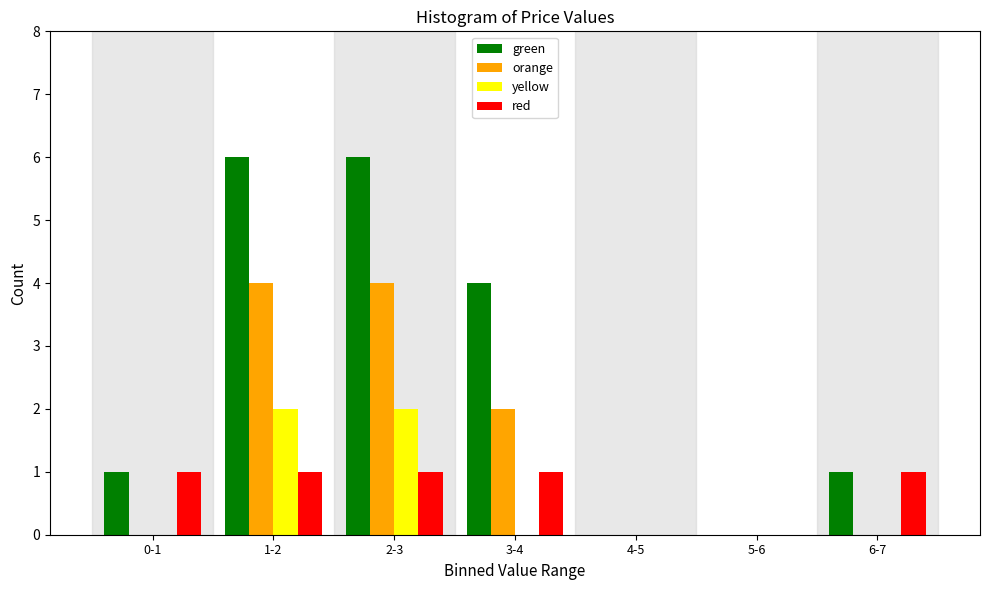

Reading left to right, list all the values displayed in this chart.

green: 0-1=1	1-2=6	2-3=6	3-4=4	4-5=0	5-6=0	6-7=1
orange: 0-1=0	1-2=4	2-3=4	3-4=2	4-5=0	5-6=0	6-7=0
yellow: 0-1=0	1-2=2	2-3=2	3-4=0	4-5=0	5-6=0	6-7=0
red: 0-1=1	1-2=1	2-3=1	3-4=1	4-5=0	5-6=0	6-7=1